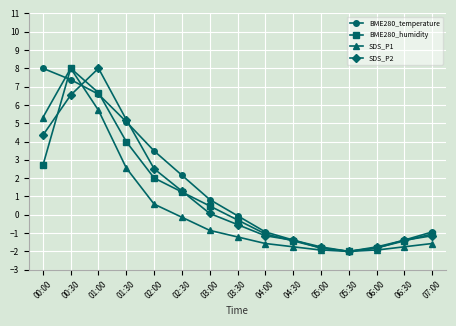

What is the sum of the SDS_P2 values at 05:30 and 00:00?

2.3